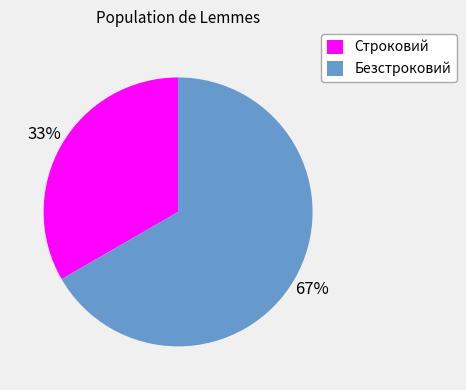

How many segments does this pie chart have?

2